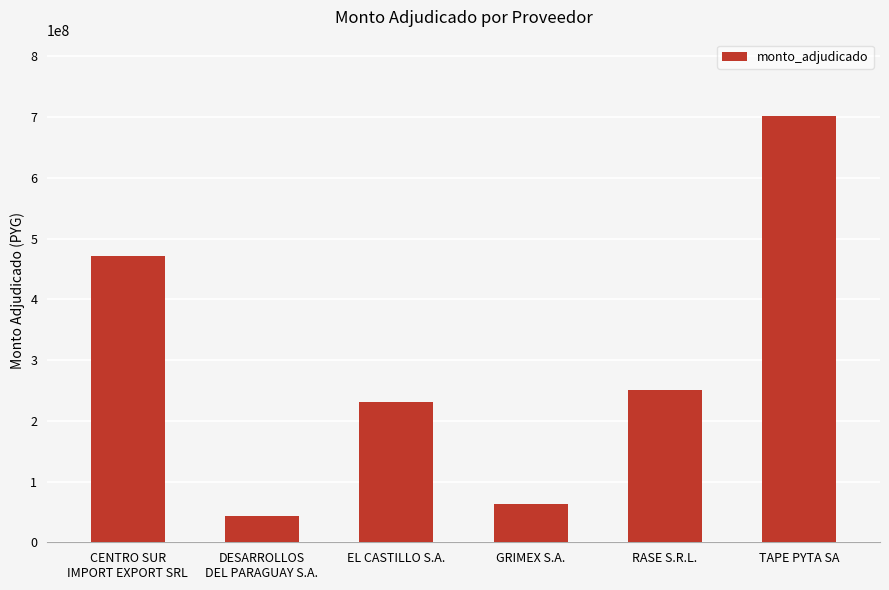

The chart shows a value of 42480600 at DESARROLLOS
DEL PARAGUAY S.A.. True or false?

True